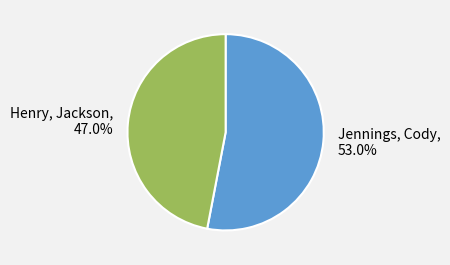

Which has a higher value, Henry, Jackson or Jennings, Cody?

Jennings, Cody